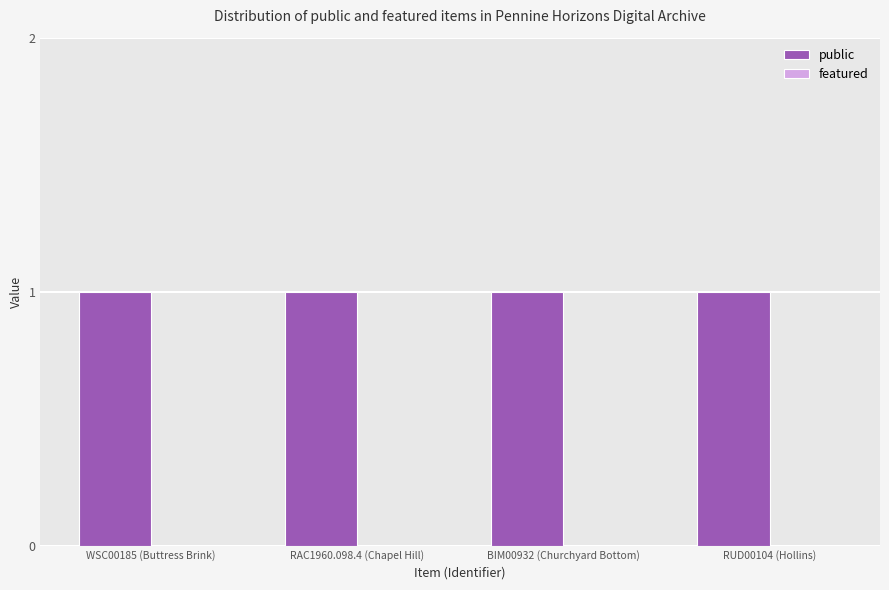

What are all the series names shown in the legend?

public, featured